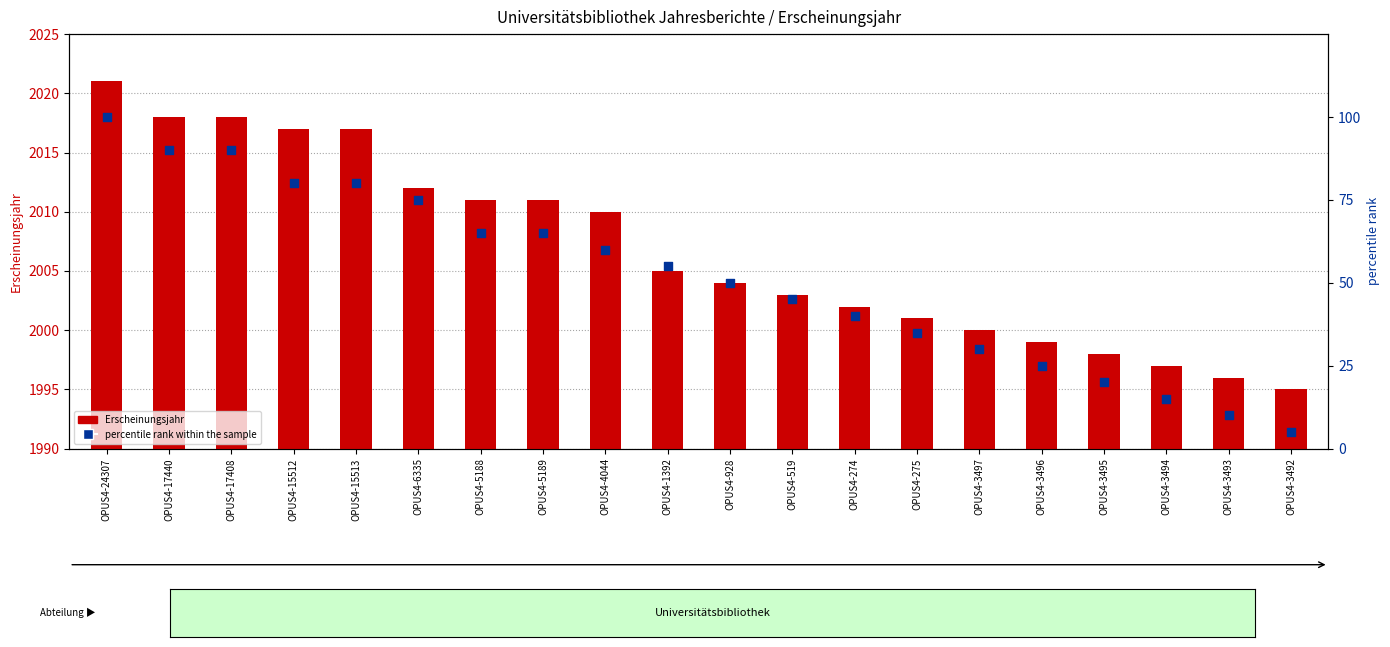

Is the value of percentile rank within the sample at OPUS4-1392 greater than the value of Erscheinungsjahr at OPUS4-17440?

No